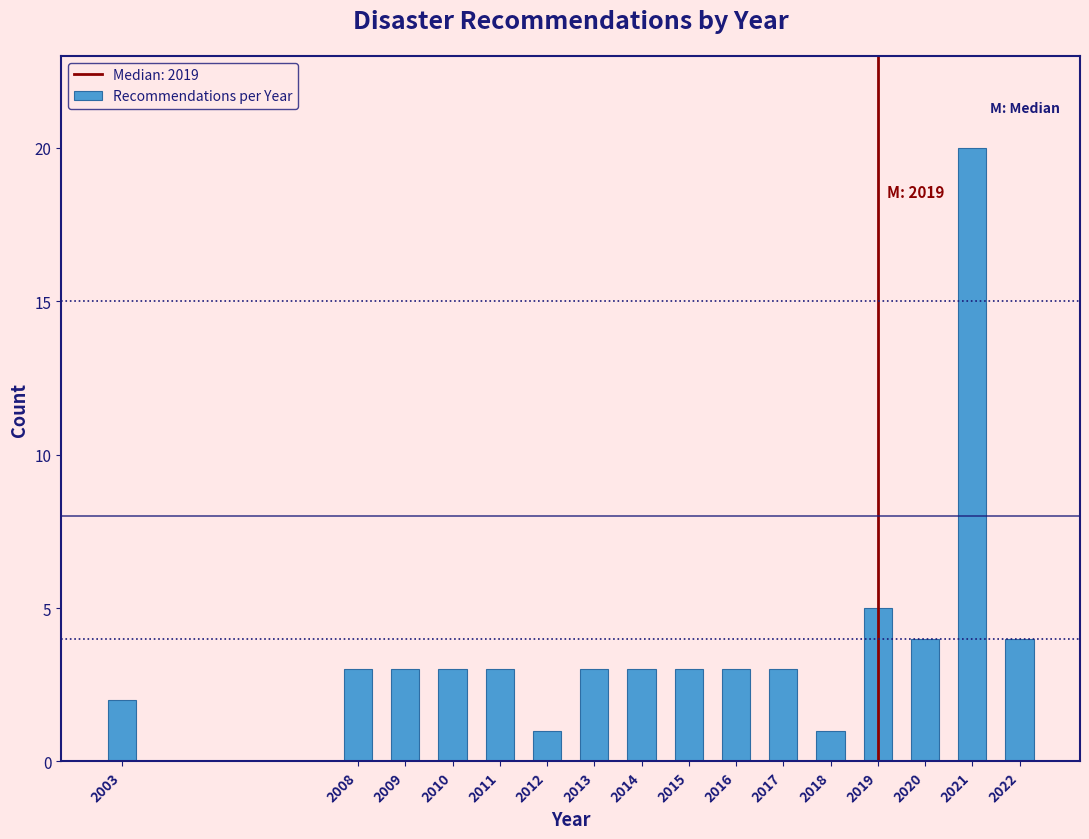

Reading left to right, what are all the values shown in this chart?

2003=2	2008=3	2009=3	2010=3	2011=3	2012=1	2013=3	2014=3	2015=3	2016=3	2017=3	2018=1	2019=5	2020=4	2021=20	2022=4